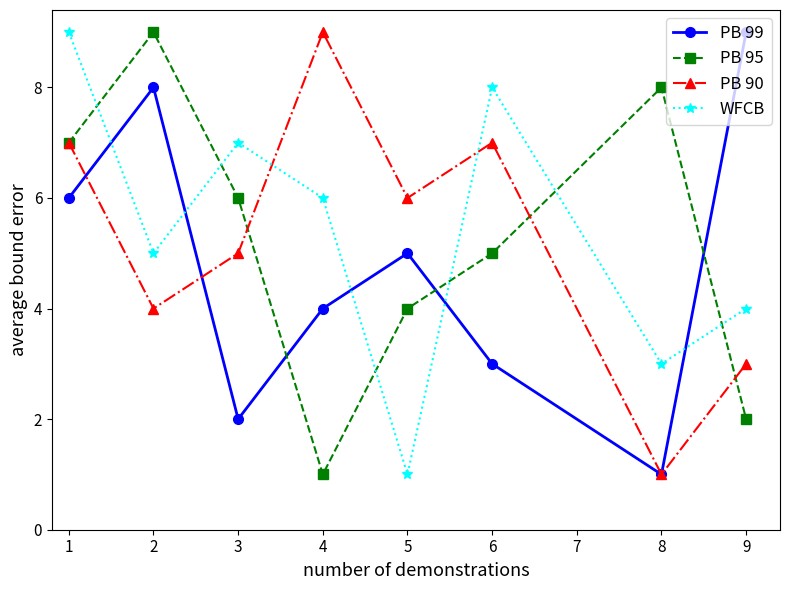

How many values in the PB 99 series are below 5?

4